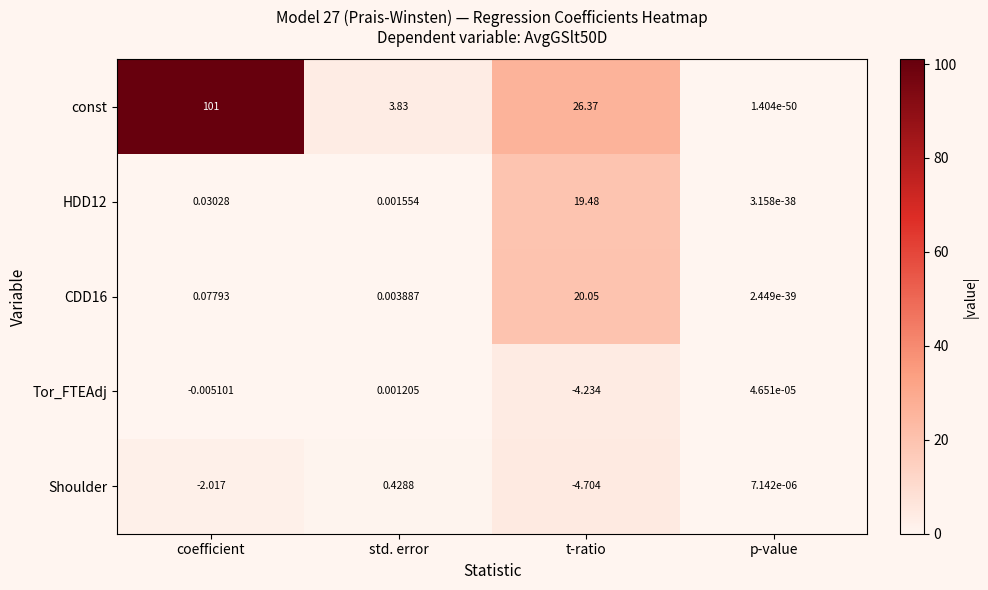

At which label does CDD16 reach its peak?

t-ratio